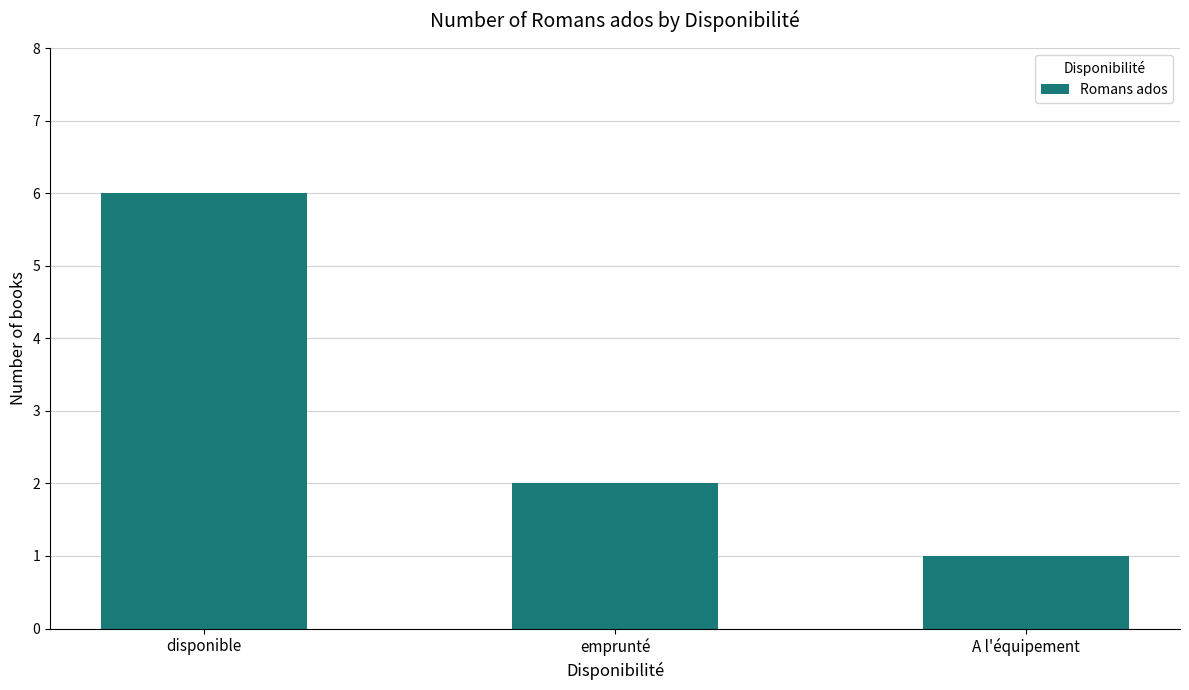

Count the number of categories in the chart.

3